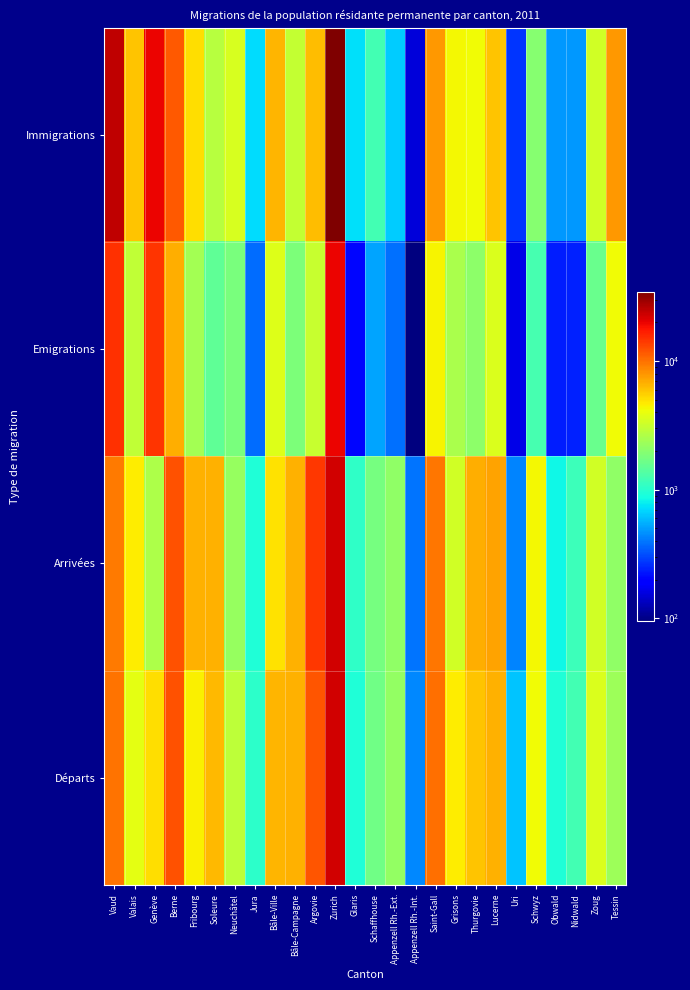

Reading right to left, list all the values displayed in this chart.

Immigrations: Tessin=7776	Zoug=3317	Nidwald=480	Obwald=486	Schwyz=1949	Uri=274	Lucerne=5924	Thurgovie=4259	Grisons=4318	Saint-Gall=7934	Appenzell Rh.-Int.=154	Appenzell Rh.-Ext.=651	Schaffhouse=1218	Glaris=735	Zurich=34746	Argovie=6293	Bâle-Campagne=3022	Bâle-Ville=6462	Jura=707	Neuchâtel=3480	Soleure=2796	Fribourg=5123	Berne=11717	Genève=19660	Valais=5989	Vaud=24762
Emigrations: Tessin=4203	Zoug=1619	Nidwald=244	Obwald=236	Schwyz=1242	Uri=162	Lucerne=3592	Thurgovie=2052	Grisons=2536	Saint-Gall=4425	Appenzell Rh.-Int.=95	Appenzell Rh.-Ext.=385	Schaffhouse=512	Glaris=205	Zurich=19635	Argovie=3098	Bâle-Campagne=1841	Bâle-Ville=3711	Jura=374	Neuchâtel=1781	Soleure=1485	Fribourg=2429	Berne=6766	Genève=14678	Valais=3010	Vaud=14825
Arrivées: Tessin=2111	Zoug=3314	Nidwald=1146	Obwald=830	Schwyz=4290	Uri=430	Lucerne=7320	Thurgovie=6868	Grisons=3383	Saint-Gall=9724	Appenzell Rh.-Int.=394	Appenzell Rh.-Ext.=2107	Schaffhouse=1752	Glaris=1060	Zurich=22688	Argovie=14422	Bâle-Campagne=6668	Bâle-Ville=4936	Jura=949	Neuchâtel=2216	Soleure=6665	Fribourg=6664	Berne=12256	Genève=2627	Valais=4573	Vaud=9543
Départs: Tessin=2311	Zoug=3551	Nidwald=1218	Obwald=936	Schwyz=4190	Uri=627	Lucerne=6729	Thurgovie=6022	Grisons=4612	Saint-Gall=10227	Appenzell Rh.-Int.=439	Appenzell Rh.-Ext.=2157	Schaffhouse=1677	Glaris=940	Zurich=22562	Argovie=11874	Bâle-Campagne=6658	Bâle-Ville=6518	Jura=1031	Neuchâtel=2915	Soleure=6441	Fribourg=4507	Berne=12038	Genève=5024	Valais=3806	Vaud=9863